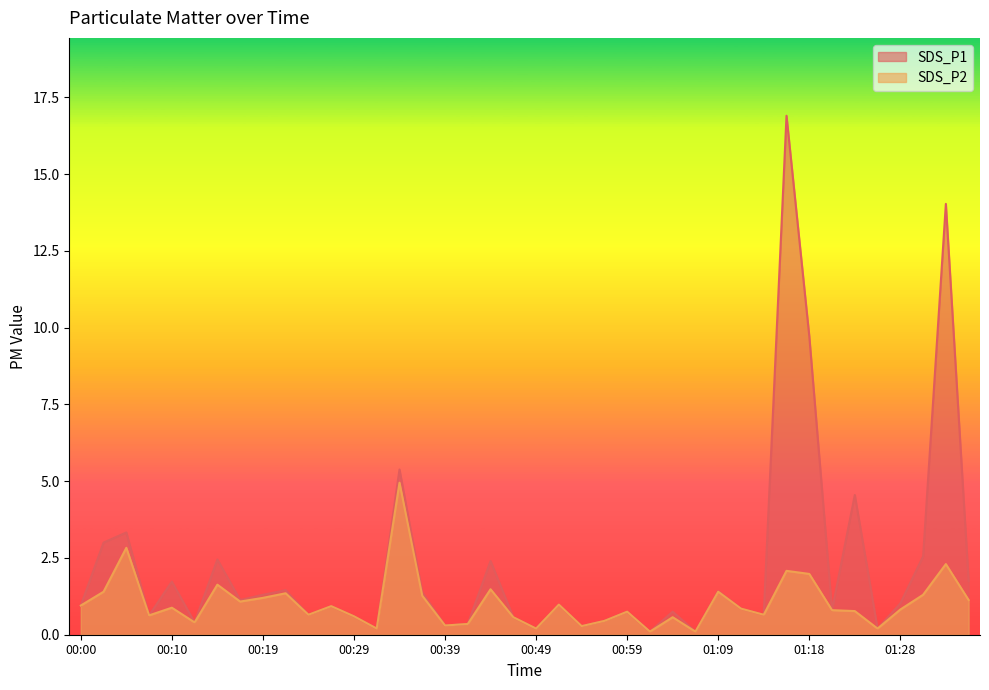

Does the chart have visible grid lines?

No